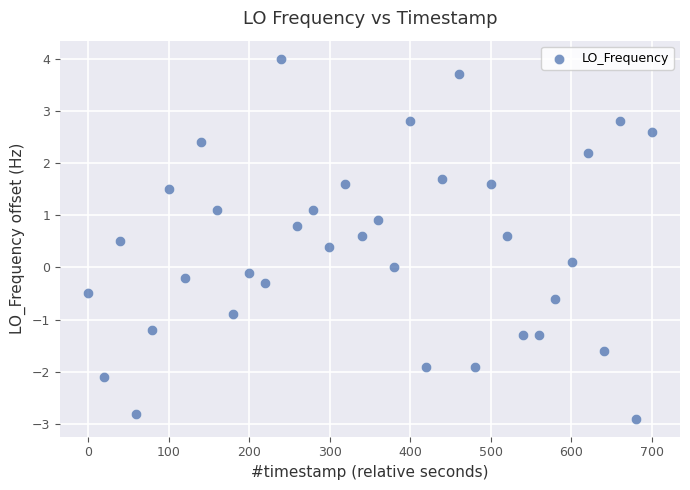

What is the range of X values (max minus min)?

700.1